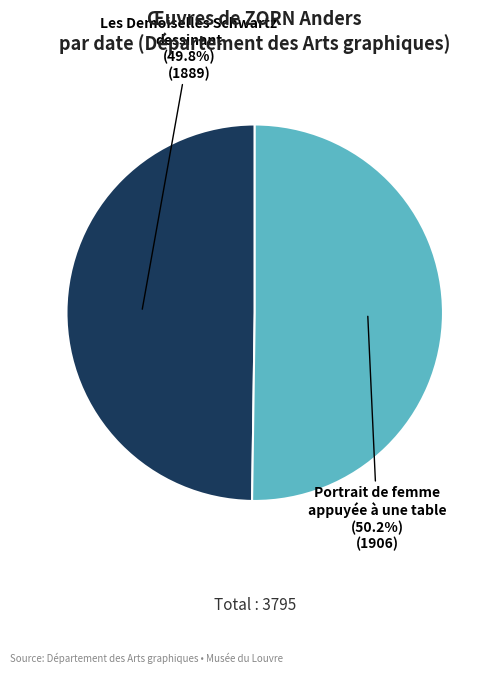

Is there any slice that represents more than half of the pie?

Yes